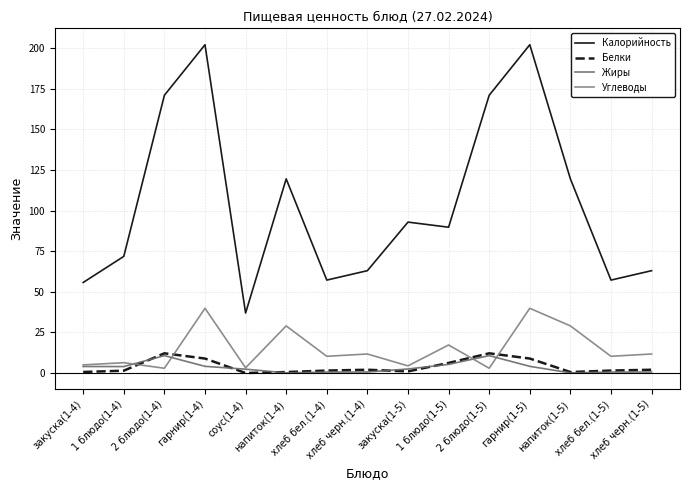

What is the average value of the Жиры series?

3.3